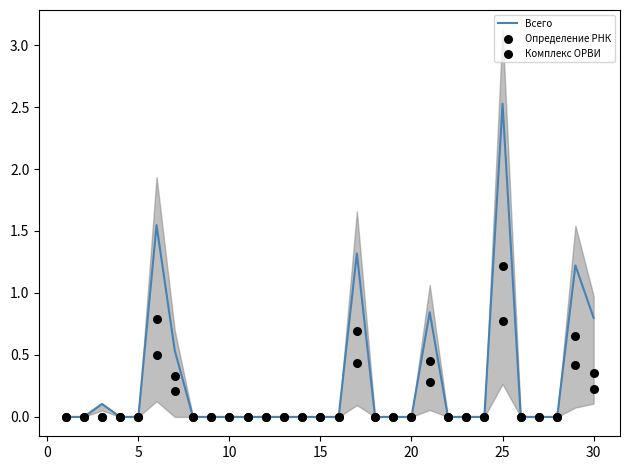

What are all the series names shown in the legend?

Всего, Определение РНК, Комплекс ОРВИ